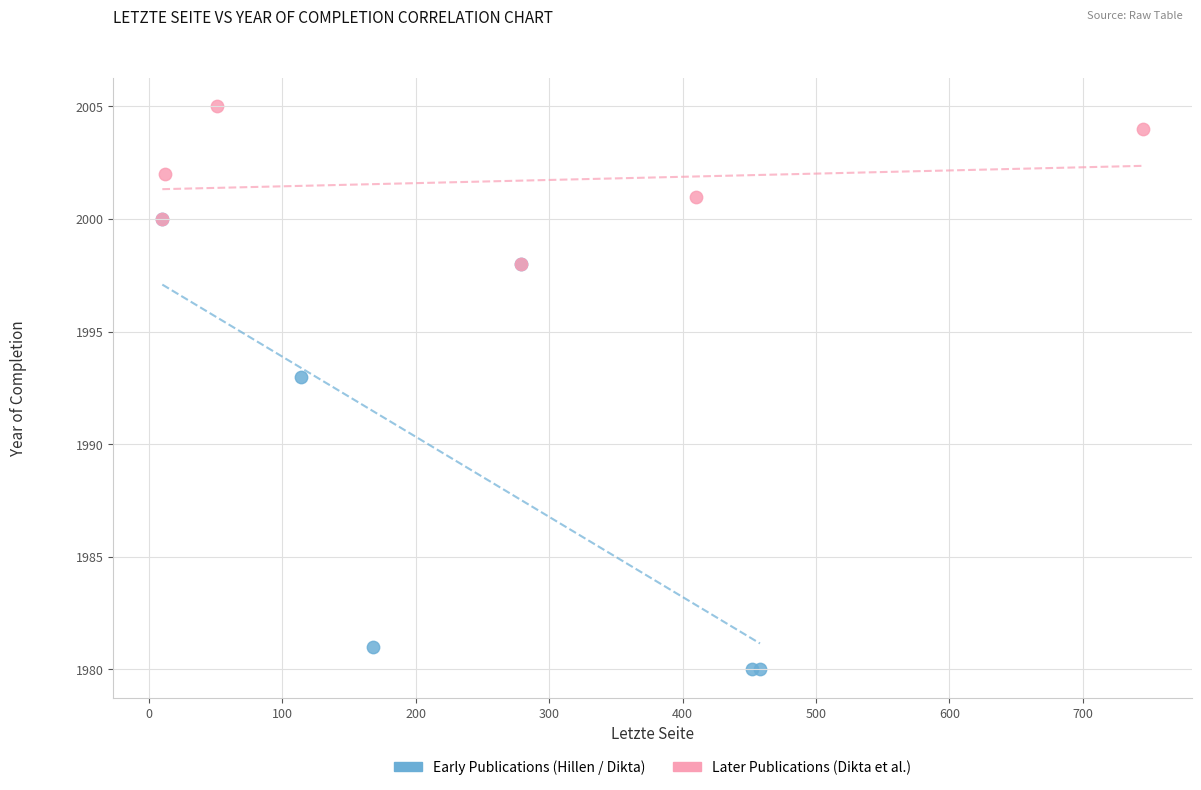

Which series has the largest Y range (max minus min)?

Early Publications (Hillen / Dikta)